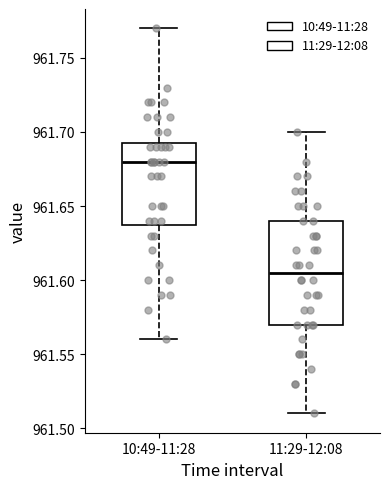

Reading left to right, transcribe this box plot: for each box, give where its median line is, the range the box spans, and where its two whiskers end, as read against the y-axis. The values are not printed on the chart, so give them approximately, as read against the axis.

10:49-11:28: median 961.680, box 961.640 to 961.695, whiskers 961.560 to 961.770
11:29-12:08: median 961.605, box 961.570 to 961.640, whiskers 961.510 to 961.700